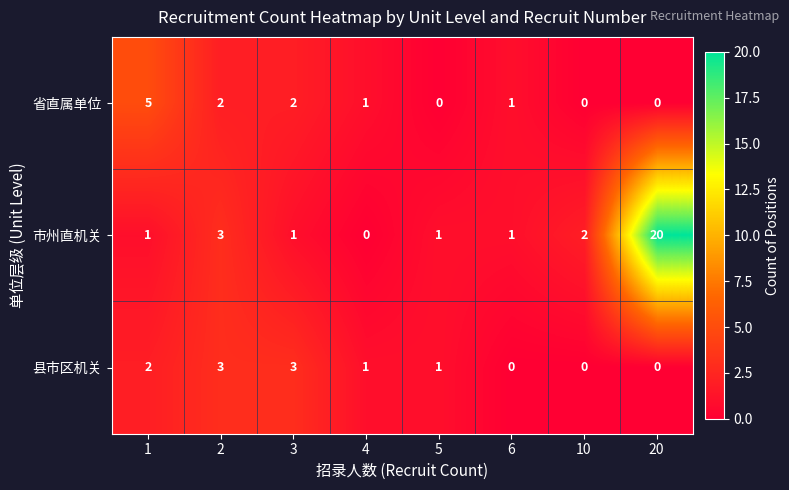

Reading left to right, what are all the values shown in this chart?

省直属单位: 5	2	2	1	0	1	0	0
市州直机关: 1	3	1	0	1	1	2	20
县市区机关: 2	3	3	1	1	0	0	0